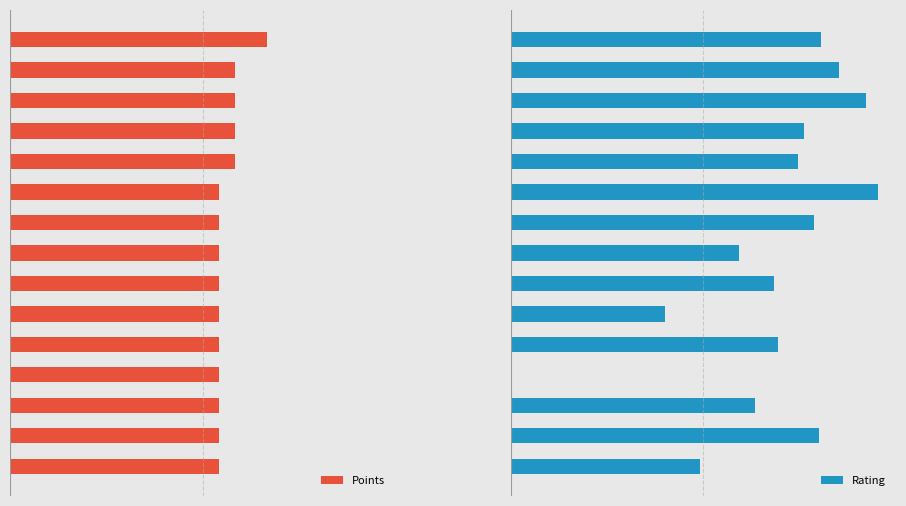

Rank the series by their maximum value, from highest to lowest.

Rating, Points